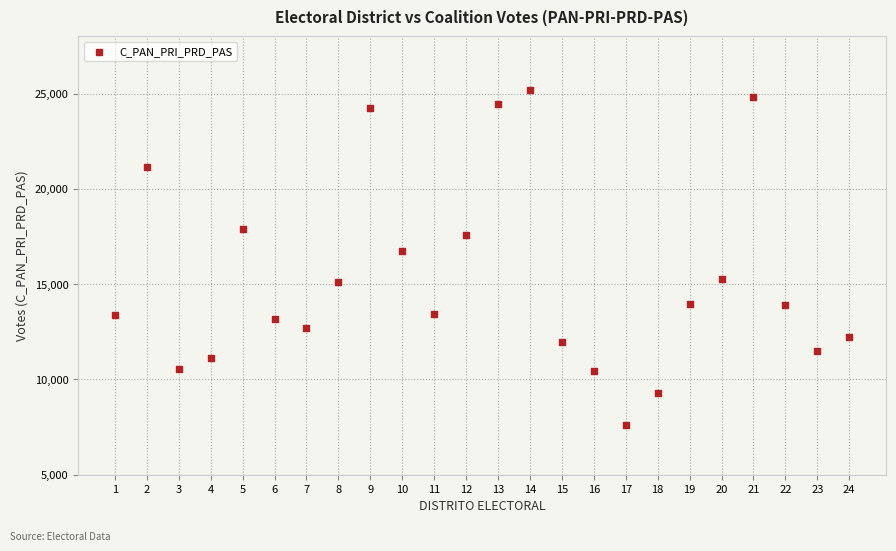

What Y value in the scatter plot is closest to 16387?

16741